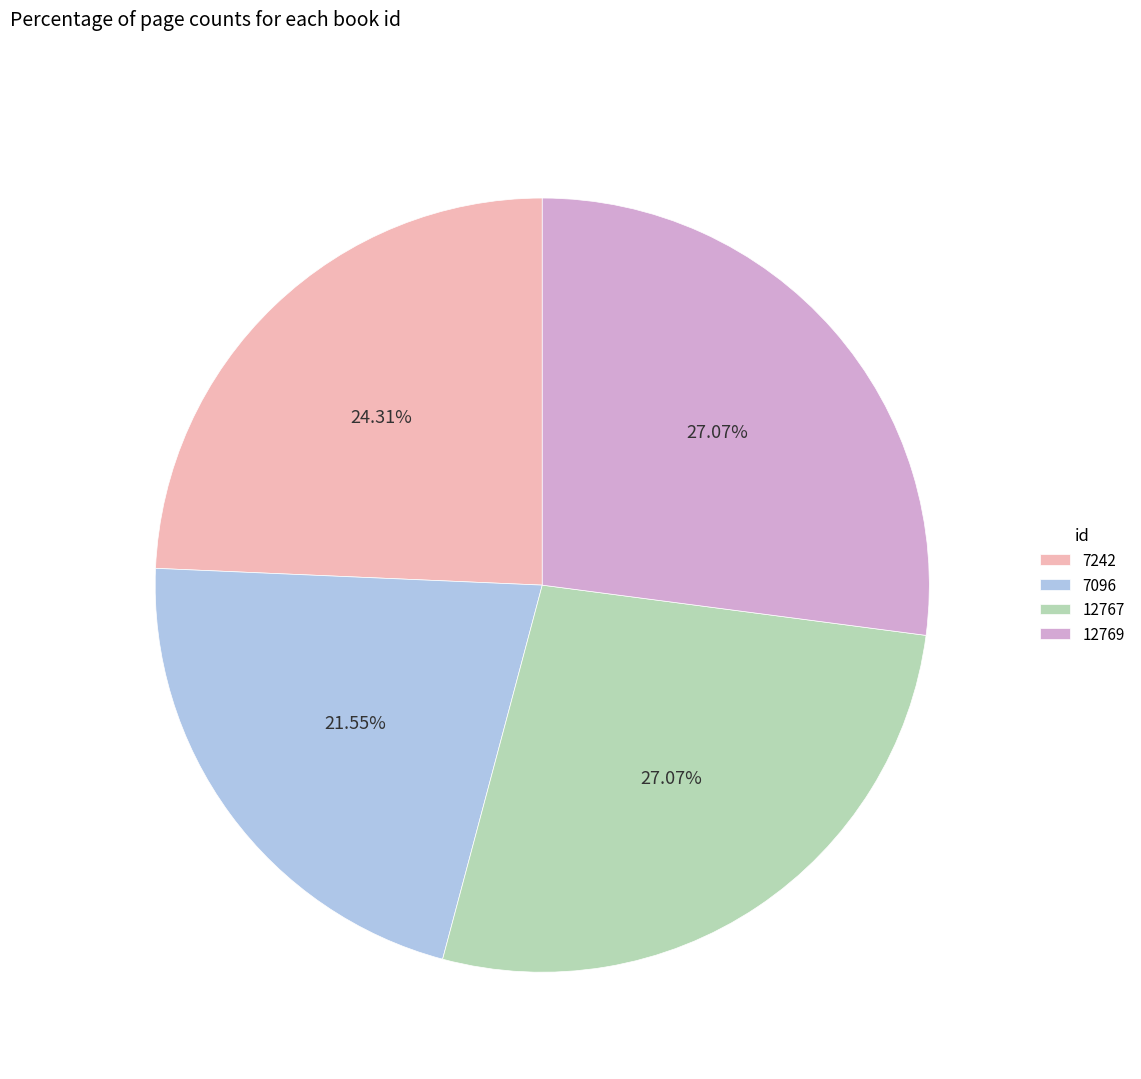

Do 7096 and 12769 together represent more than half of the pie?

No